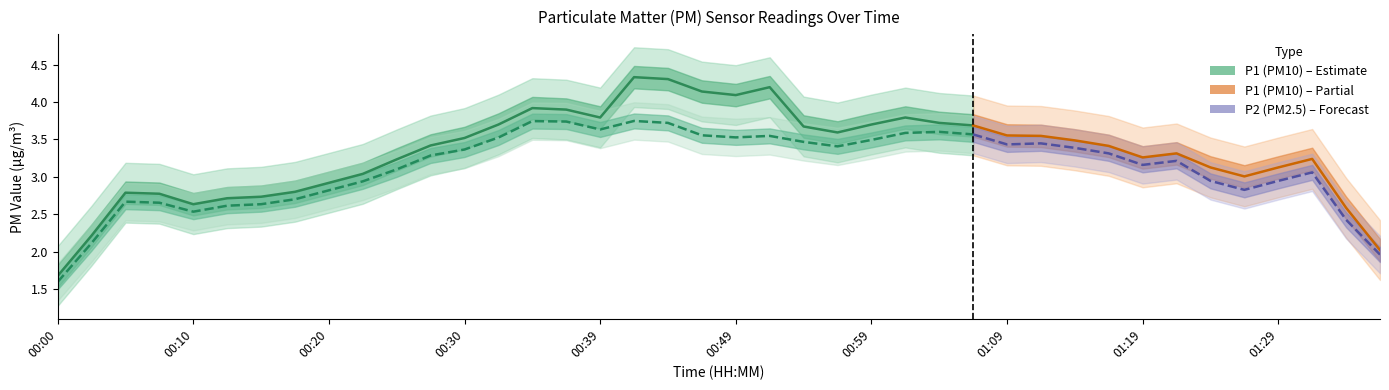

True or false: P1 and P2 intersect in this chart.

False